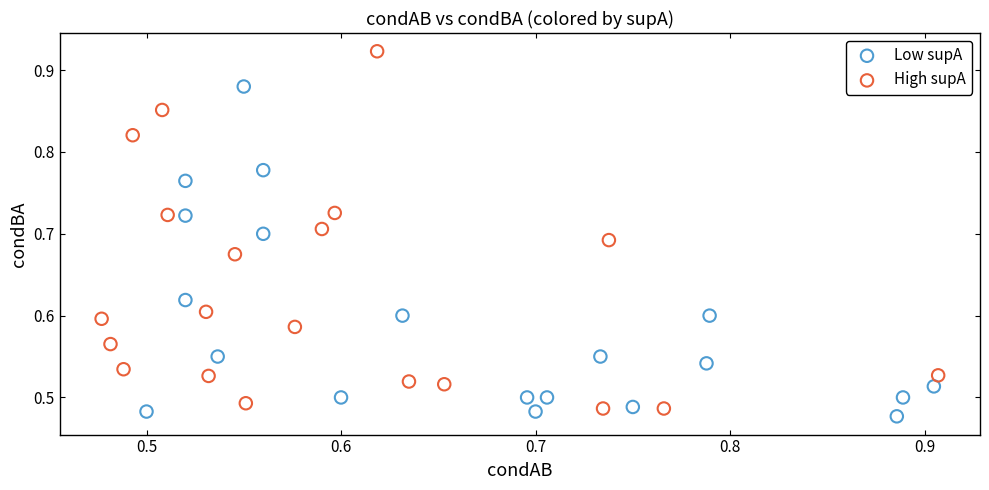

Which series contains the highest Y value?

High supA